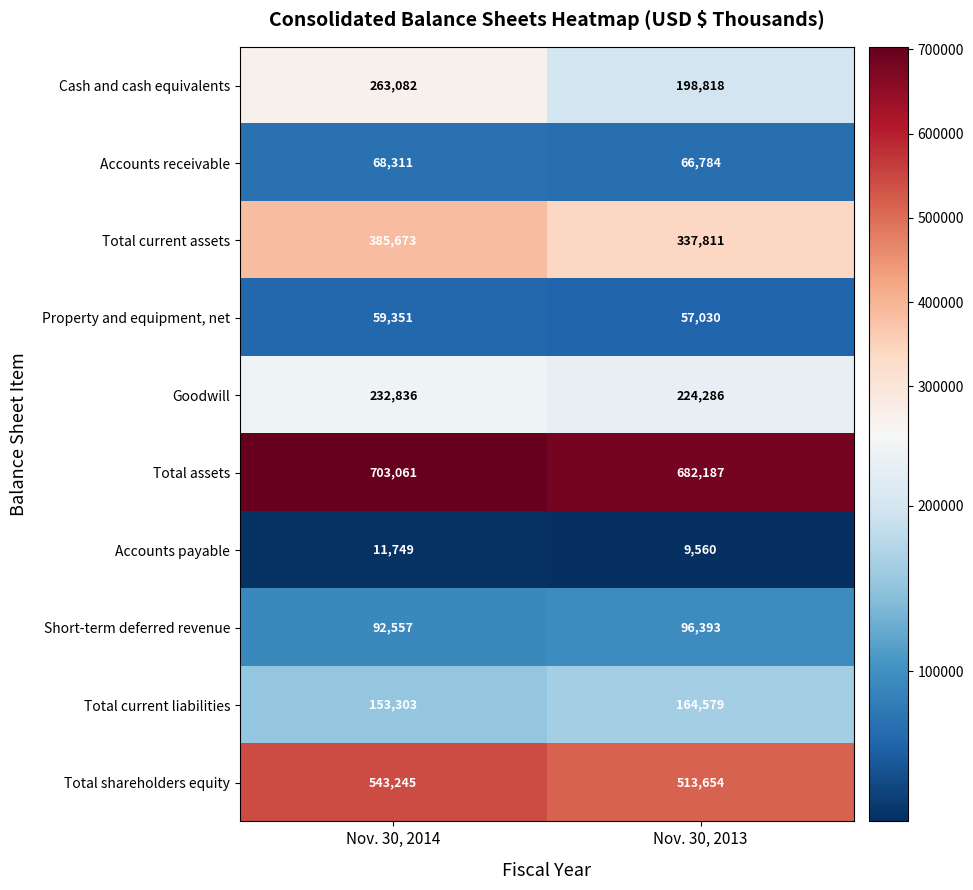

What value does the Cash and cash equivalents series have at Nov. 30, 2014?

263082